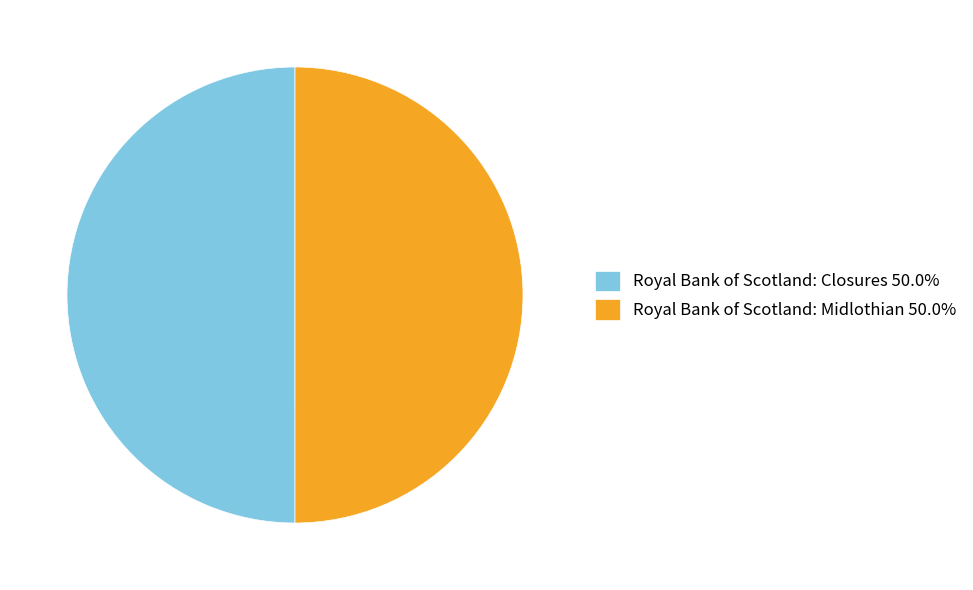

Combined, do Royal Bank of Scotland: Midlothian 50.0% and Royal Bank of Scotland: Closures 50.0% account for over 50%?

Yes